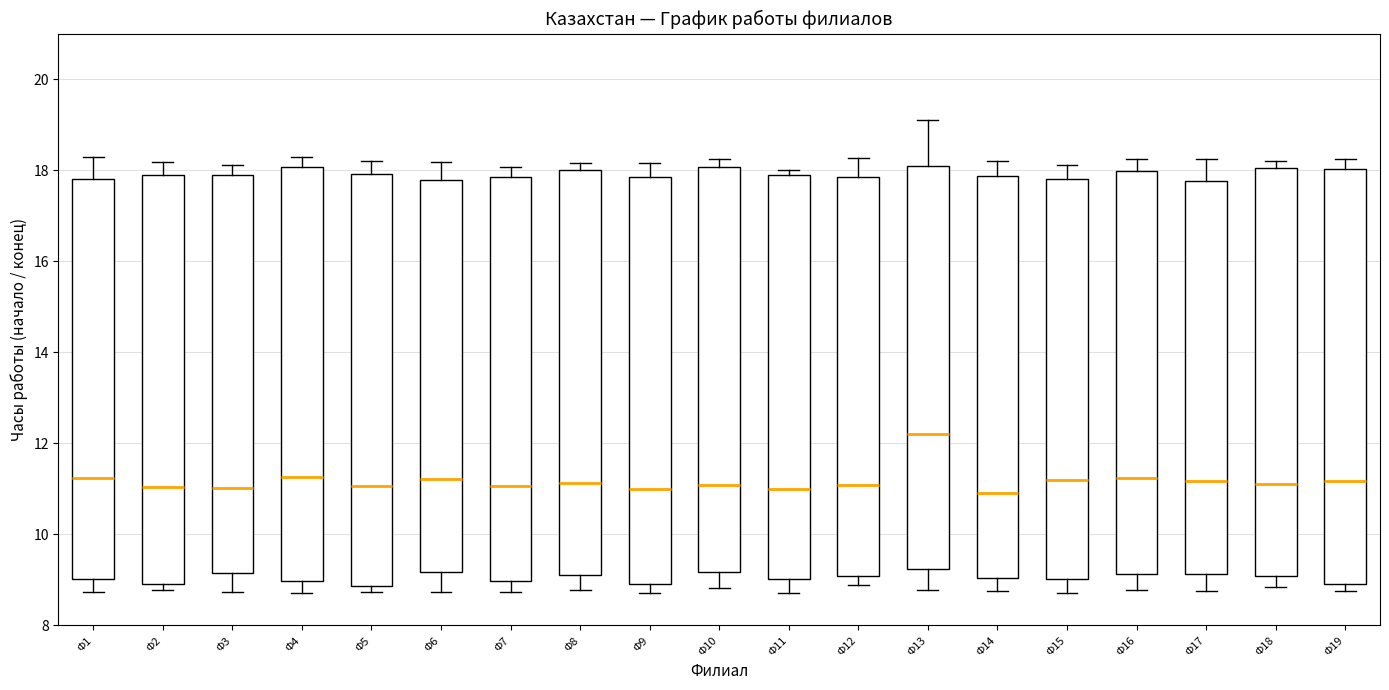

Where is the lower edge of the box for Ф11 on the y-axis? The values are not printed on the chart, so give them approximately, as read against the axis.

9.0